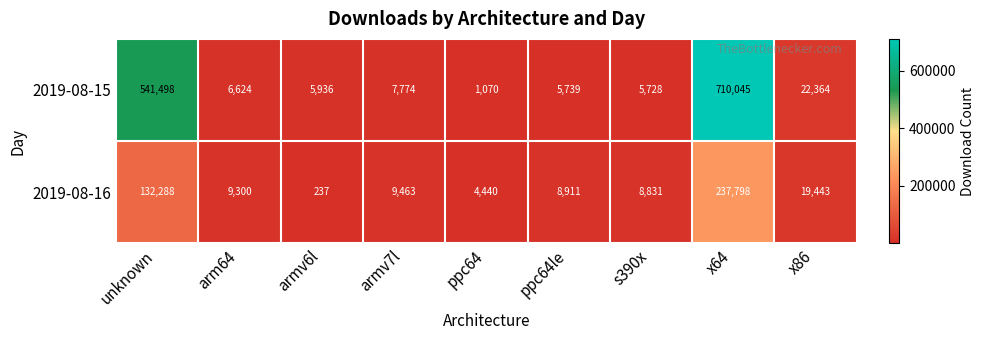

Reading right to left, transcribe all the data shown in this chart.

2019-08-15: x86=22364	x64=710045	s390x=5728	ppc64le=5739	ppc64=1070	armv7l=7774	armv6l=5936	arm64=6624	unknown=541498
2019-08-16: x86=19443	x64=237798	s390x=8831	ppc64le=8911	ppc64=4440	armv7l=9463	armv6l=237	arm64=9300	unknown=132288